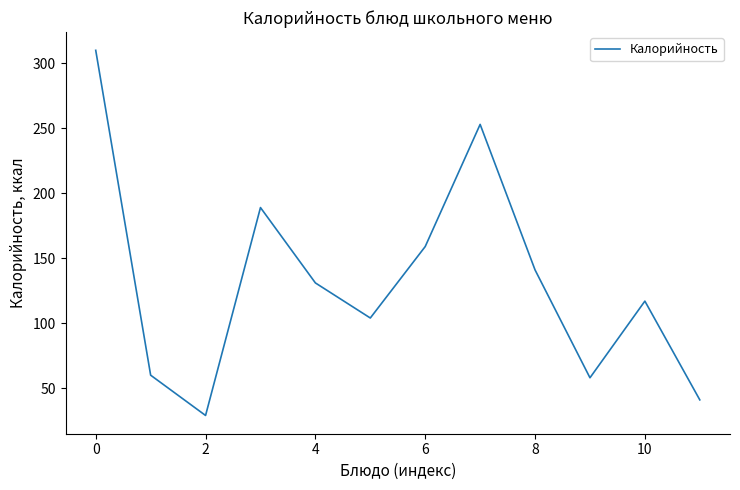

Does the chart display data point markers on the line(s)?

No